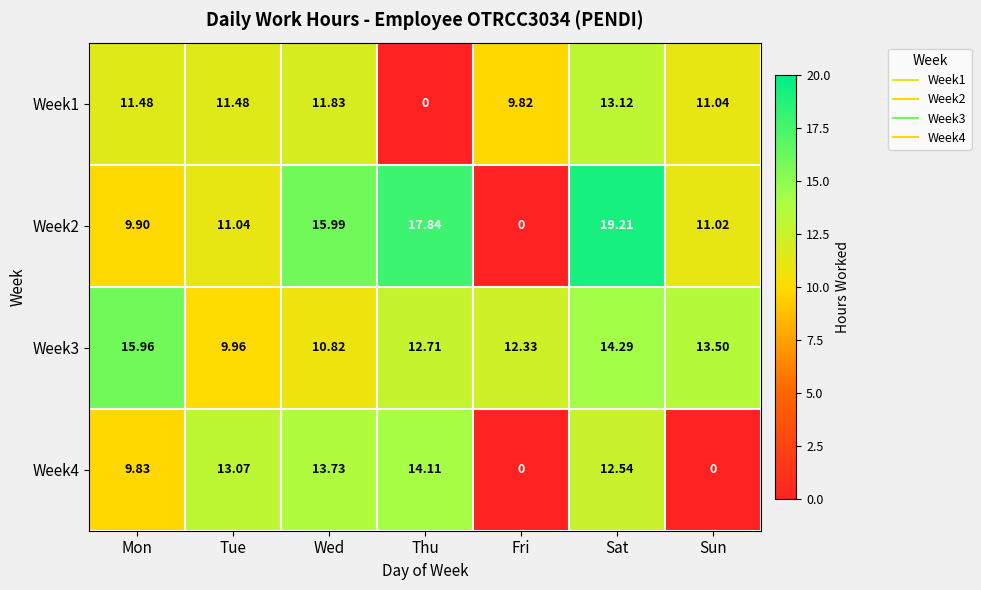

At which label does Week2 first exceed 11?

Tue